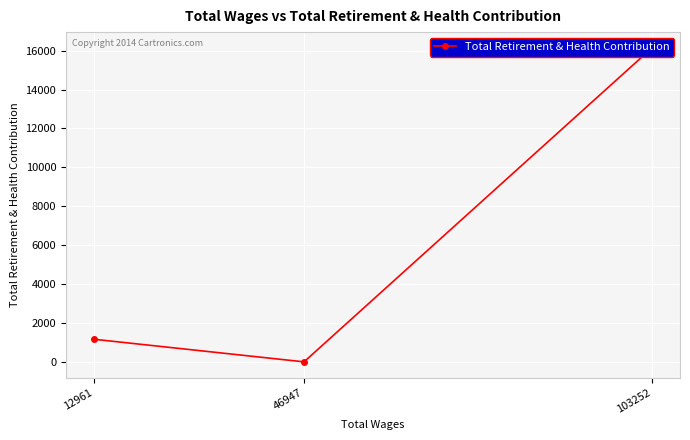

Which label corresponds to the smallest value in the chart?

46947